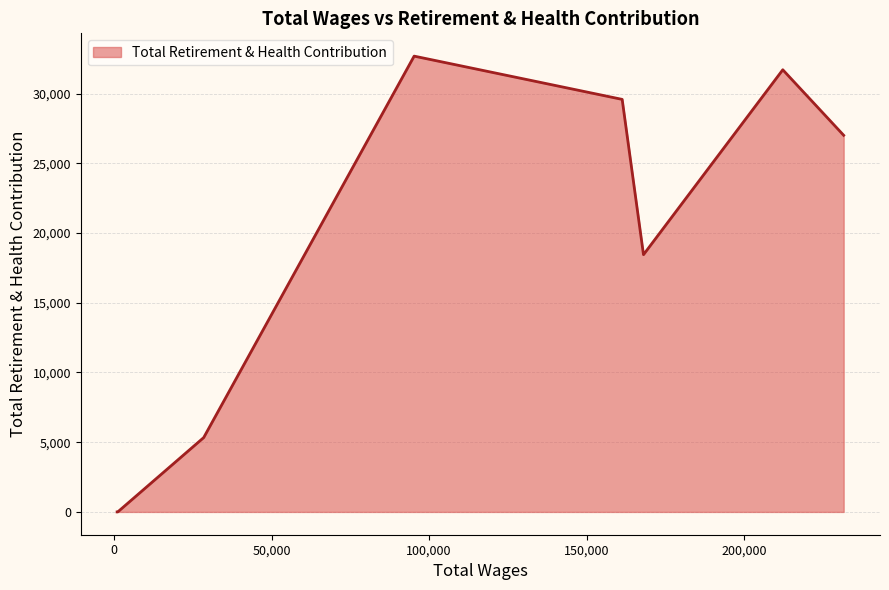

Reading right to left, what are all the values shown in this chart?

1000.0=0	1100.0=0	1100.0=0	1200.0=0	28470.0=5332	95236.0=32687	161232.0=29585	167997.0=18449	212188.0=31709	231505.0=27010